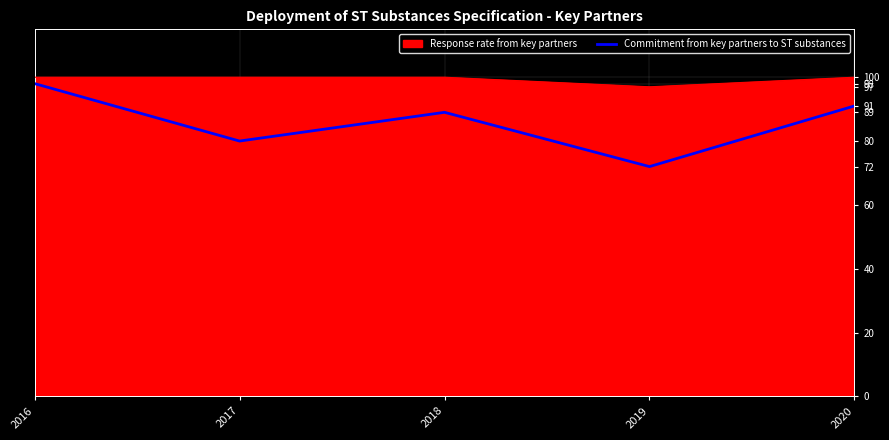

List the series in order of their overall mean, lowest first.

Commitment from key partners to ST substances, Response rate from key partners